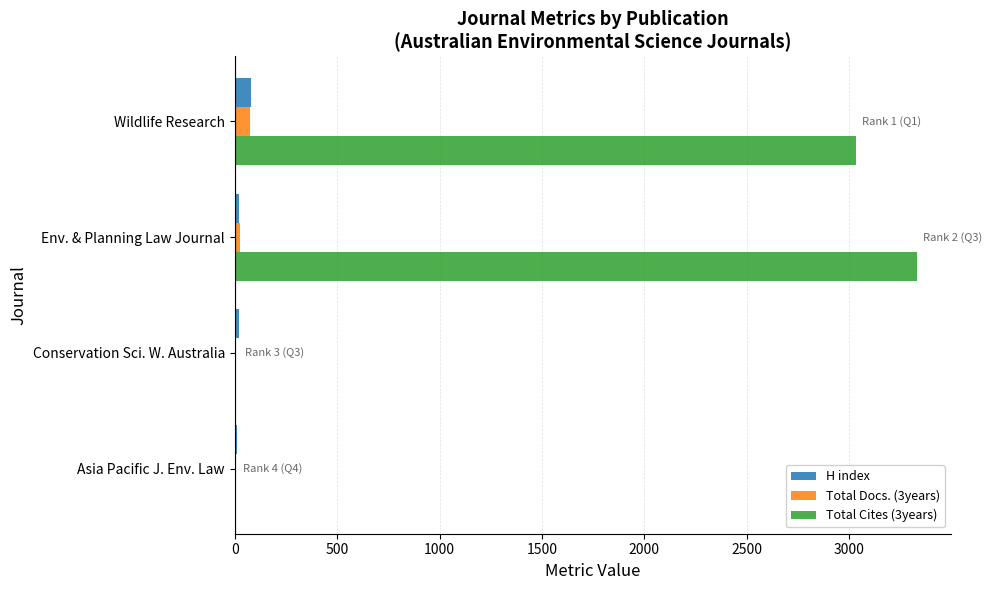

What is the sum of all H index values?

131